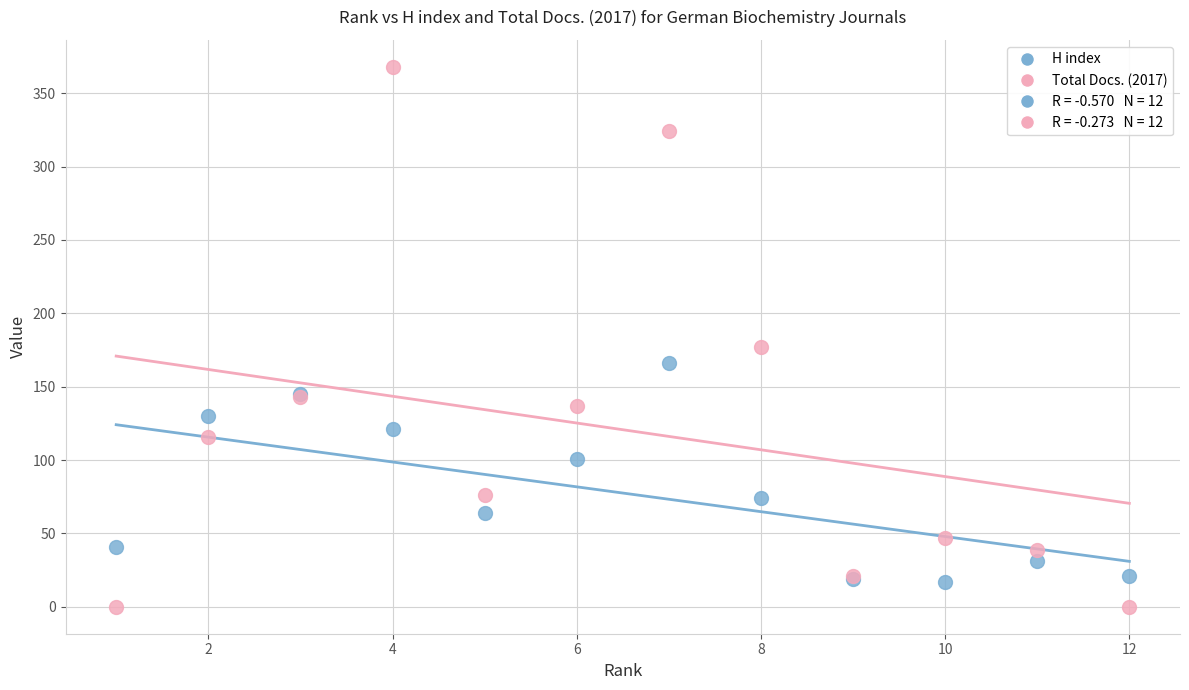

Which series contains the highest Y value?

Total Docs. (2017)